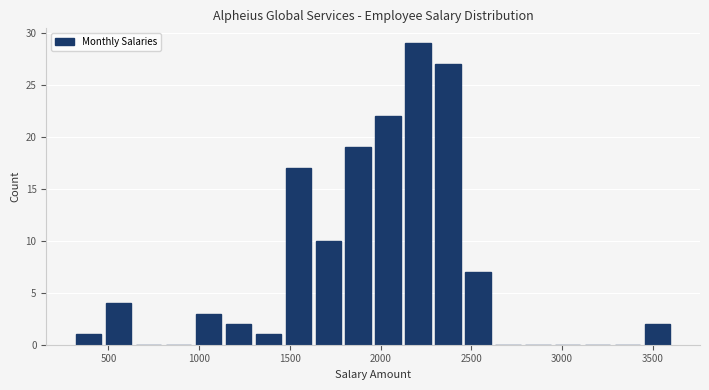

Read against the x-axis, roughly where is the centre of the tallest bar?

2200